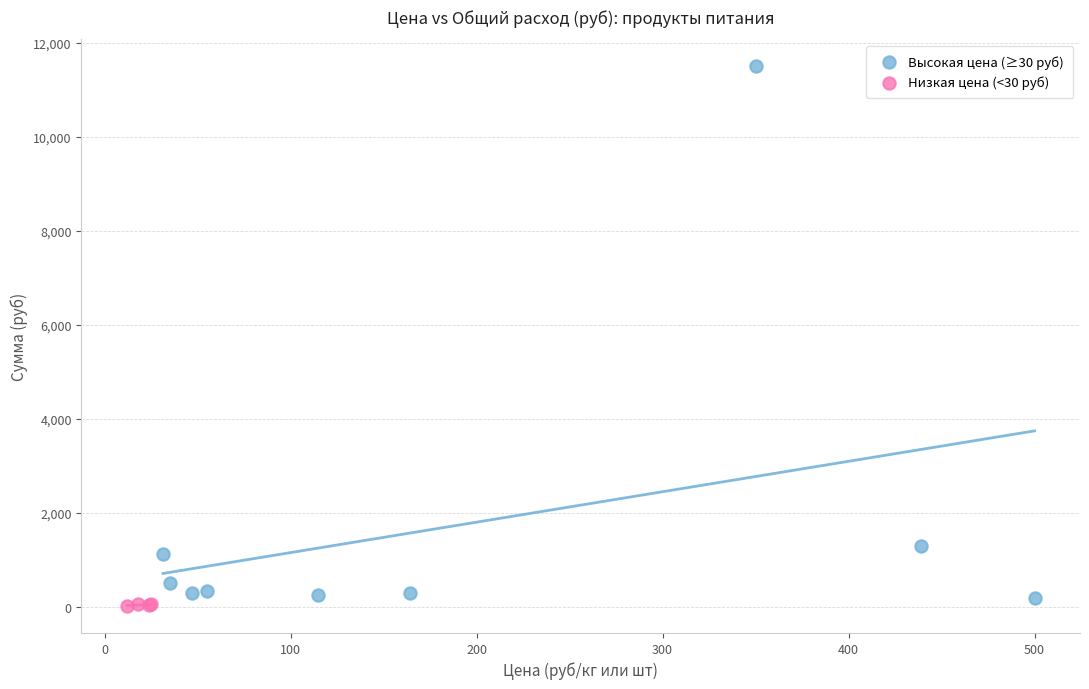

Which series has the widest spread of Y values?

Высокая цена (≥30 руб)